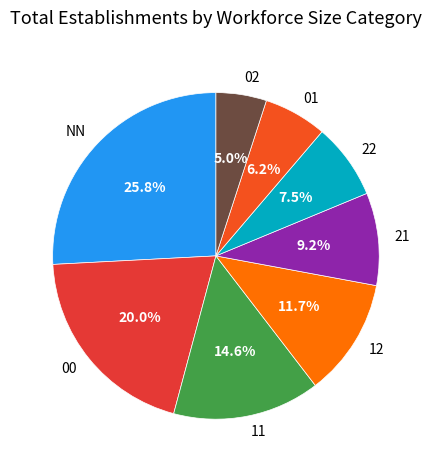

Rank the categories by value from highest to lowest.

NN, 00, 11, 12, 21, 22, 01, 02